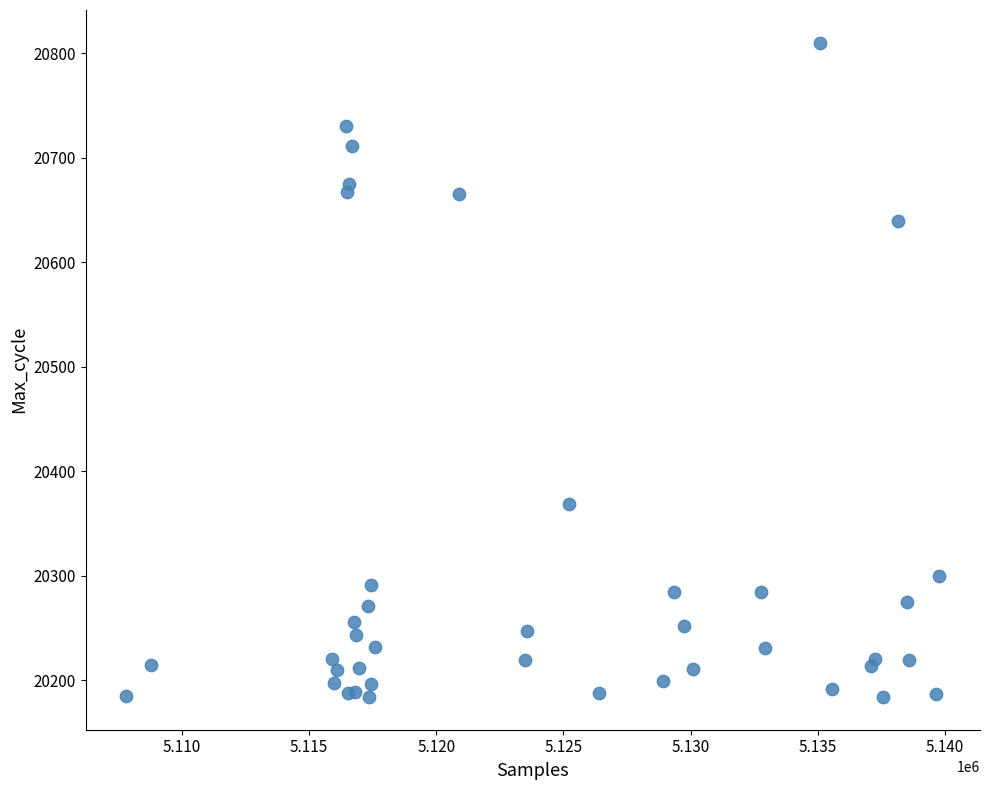

What Y value in the scatter plot is closest to 20497?

20369